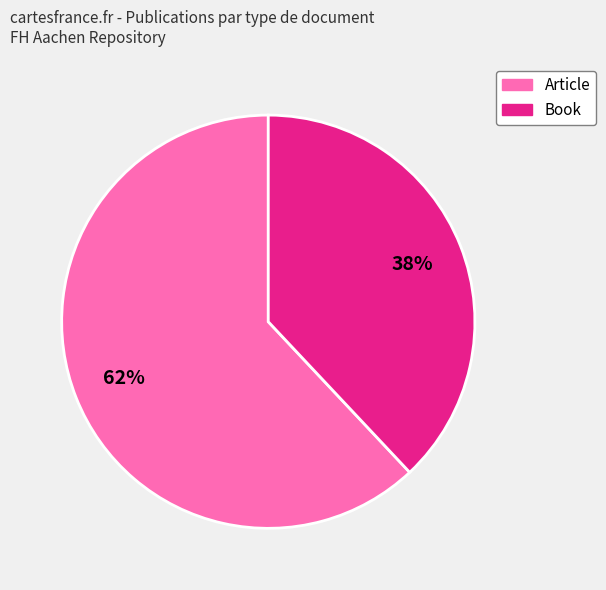

What is the smallest slice in the pie chart?

Book